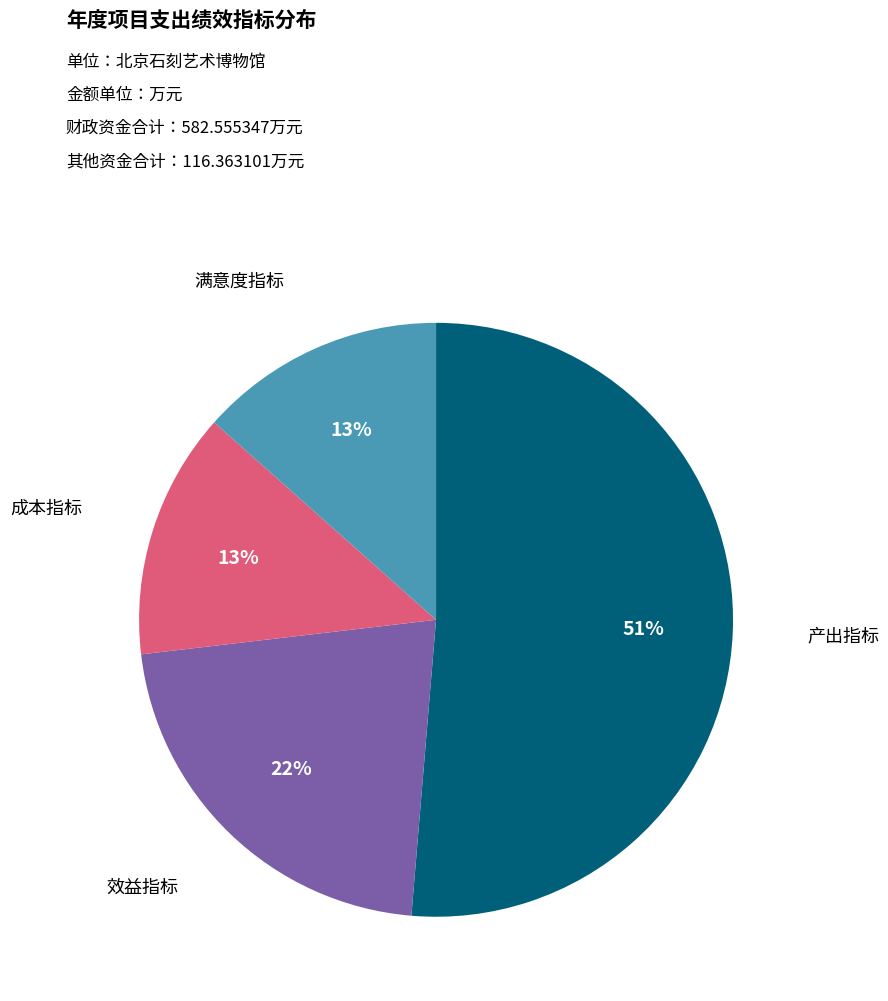

The 满意度指标 slice represents 13% of the pie. True or false?

True